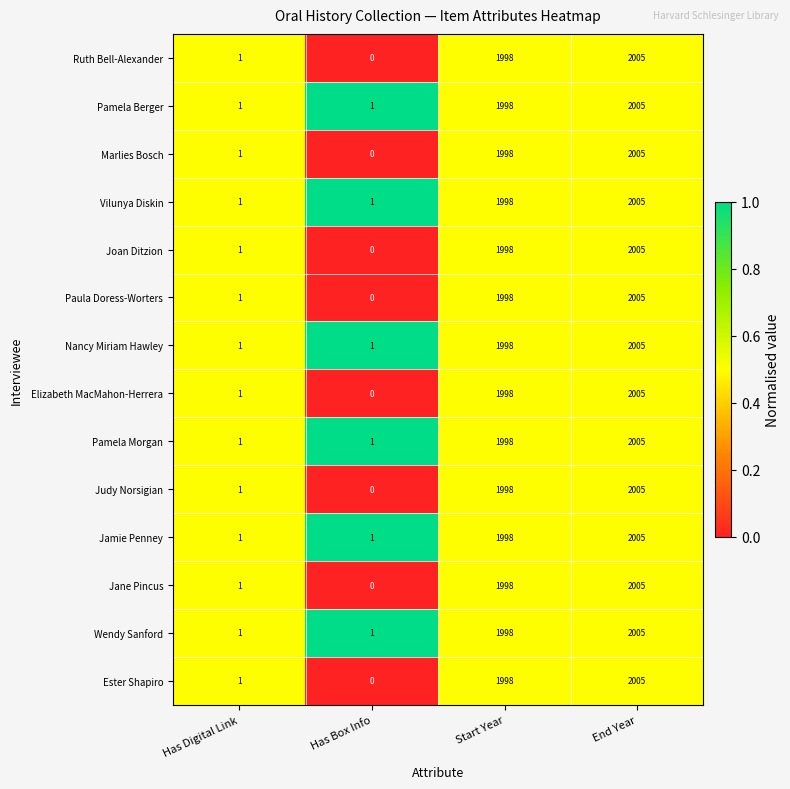

The value of Ester Shapiro at End Year is 2005. True or false?

True